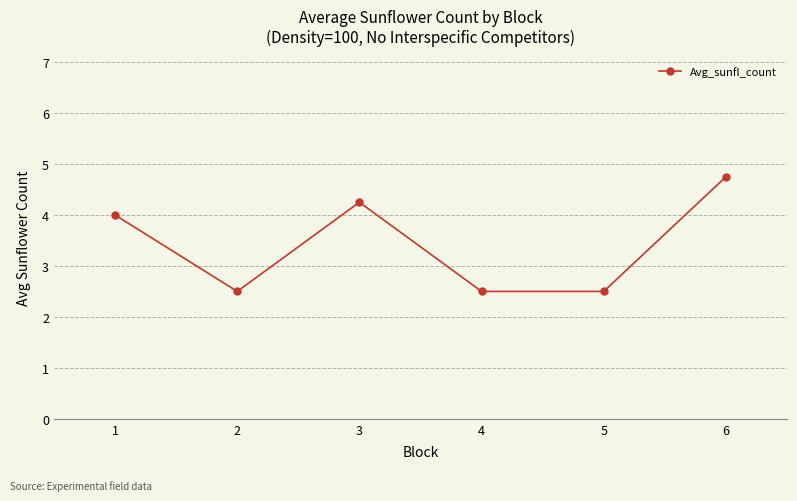

Is it true that the value at 6 is 4.8?

True